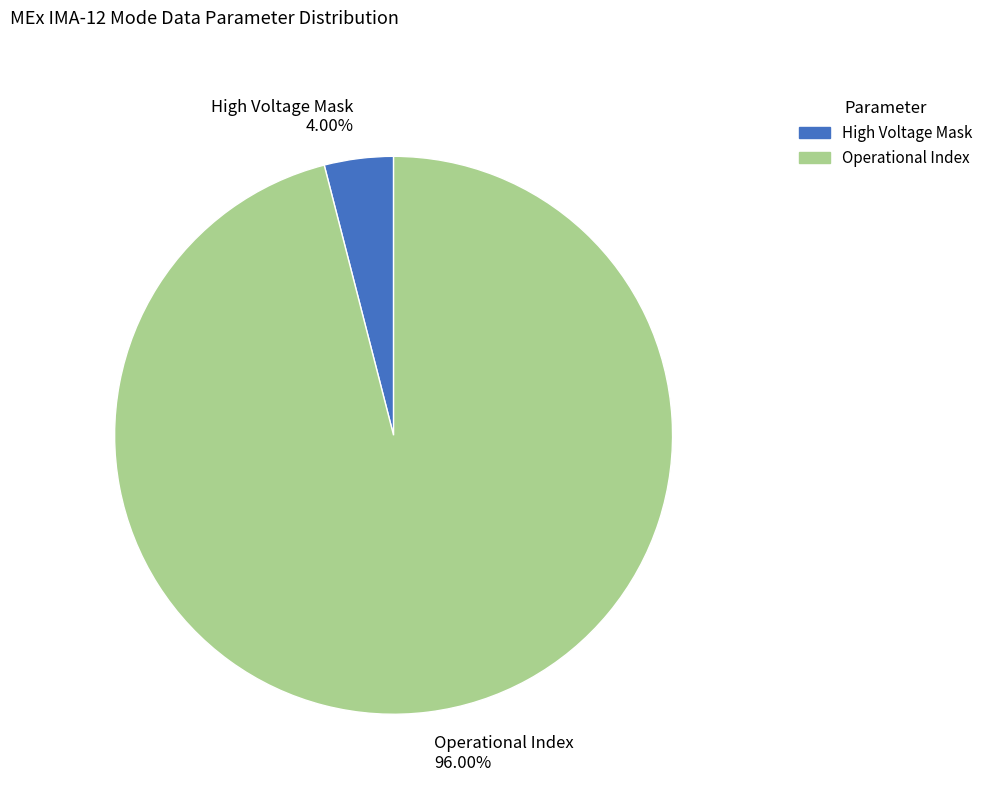

Combined, do Operational Index and High Voltage Mask account for over 50%?

Yes